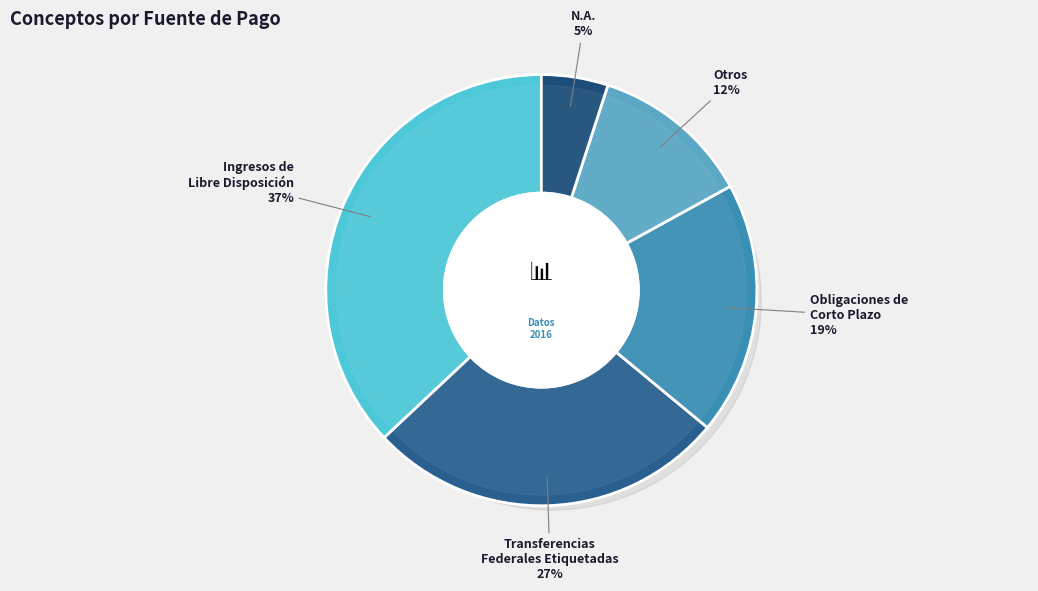

To the nearest percent, what portion does Obligaciones de Corto Plazo y Proveedores represent?

19%